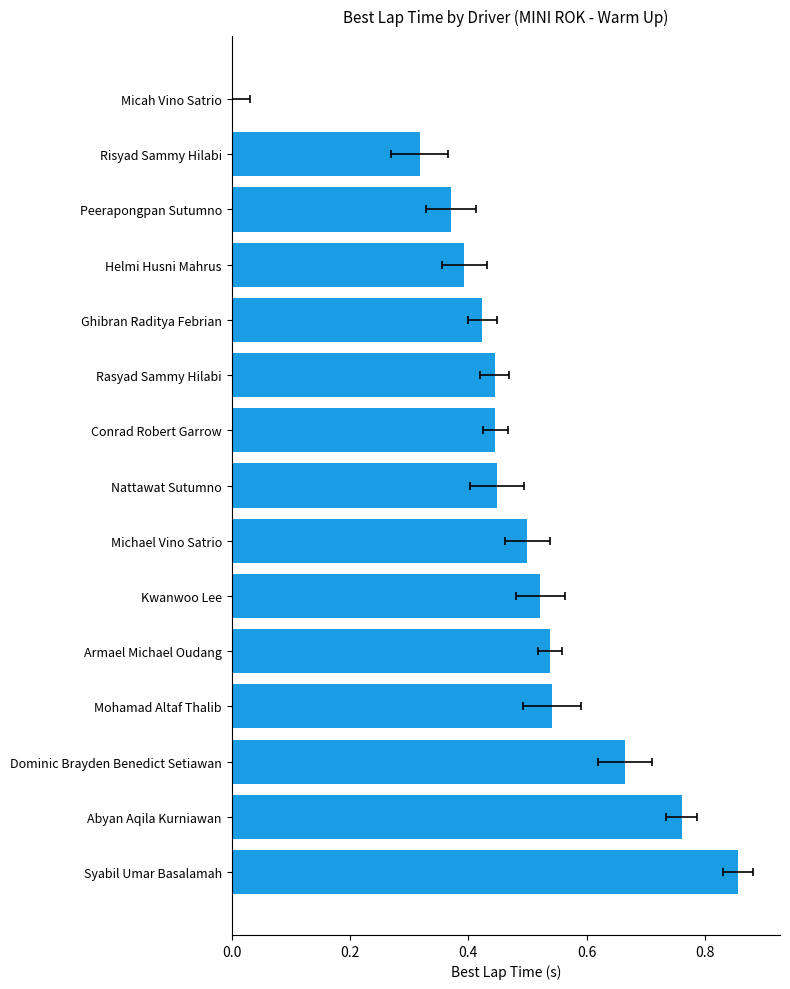

What is the average value?

0.5